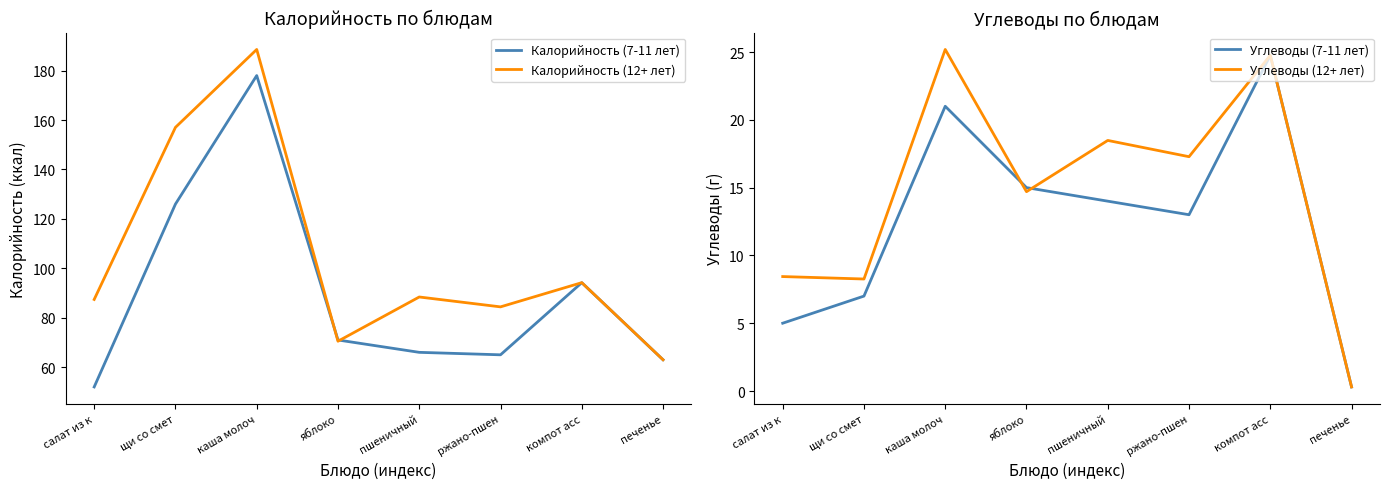

At which category is the sum across all series the highest?

каша молоч